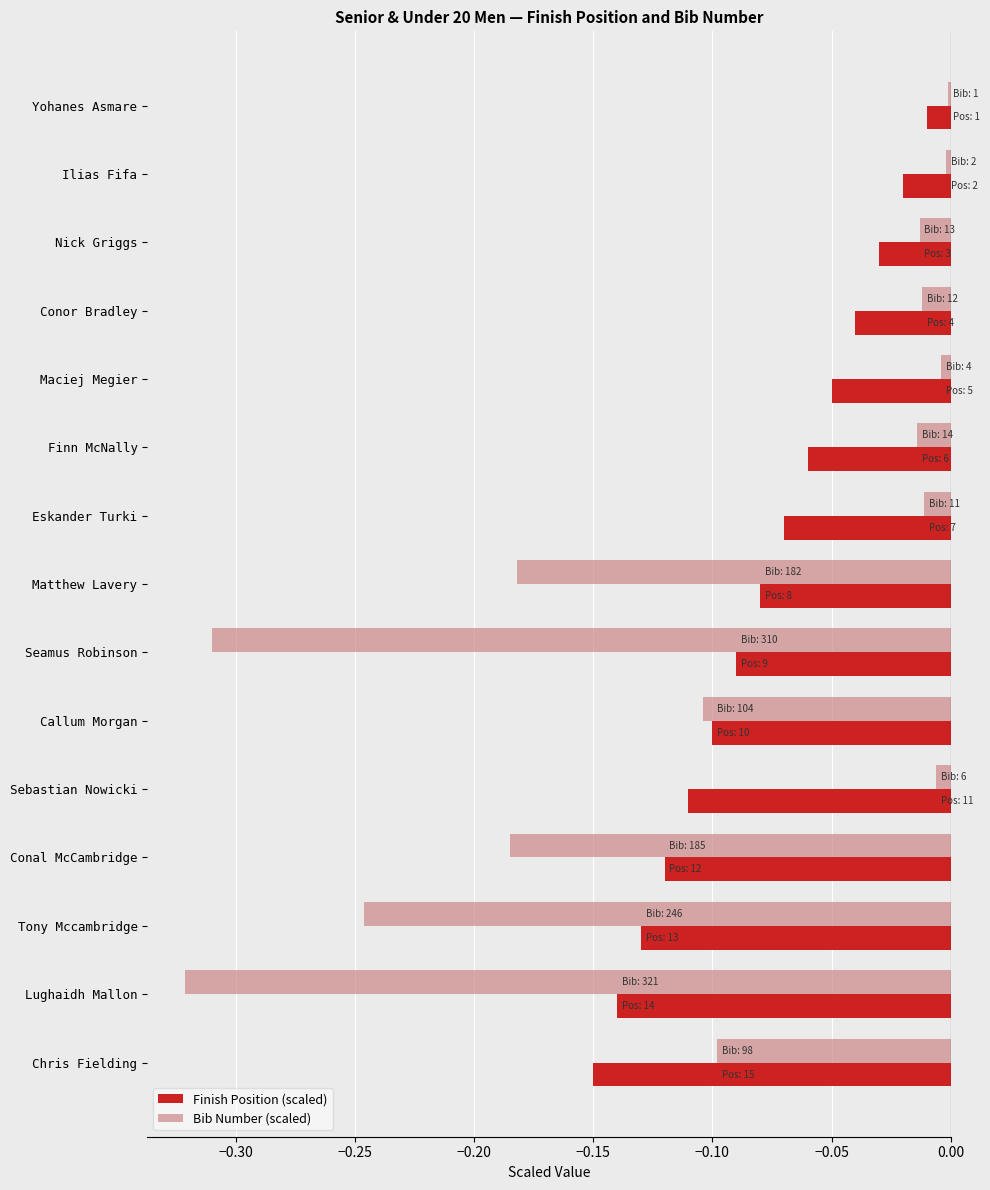

Which series has the largest total across all categories?

Finish Position (scaled)